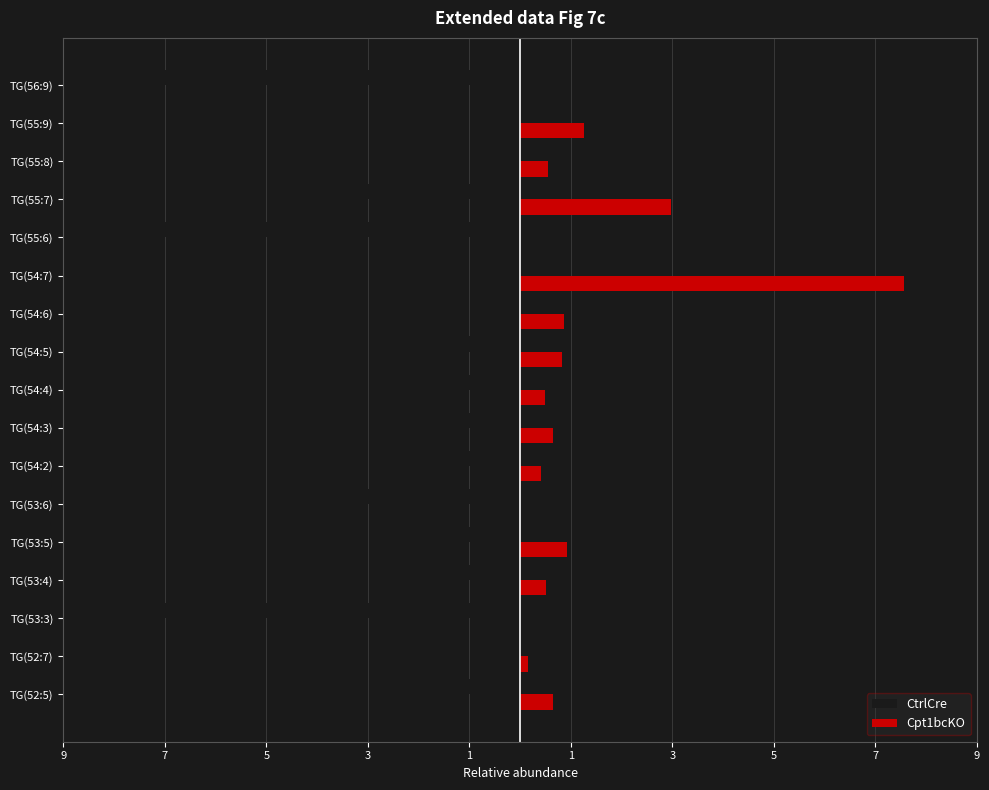

What are all the series names shown in the legend?

CtrlCre, Cpt1bcKO